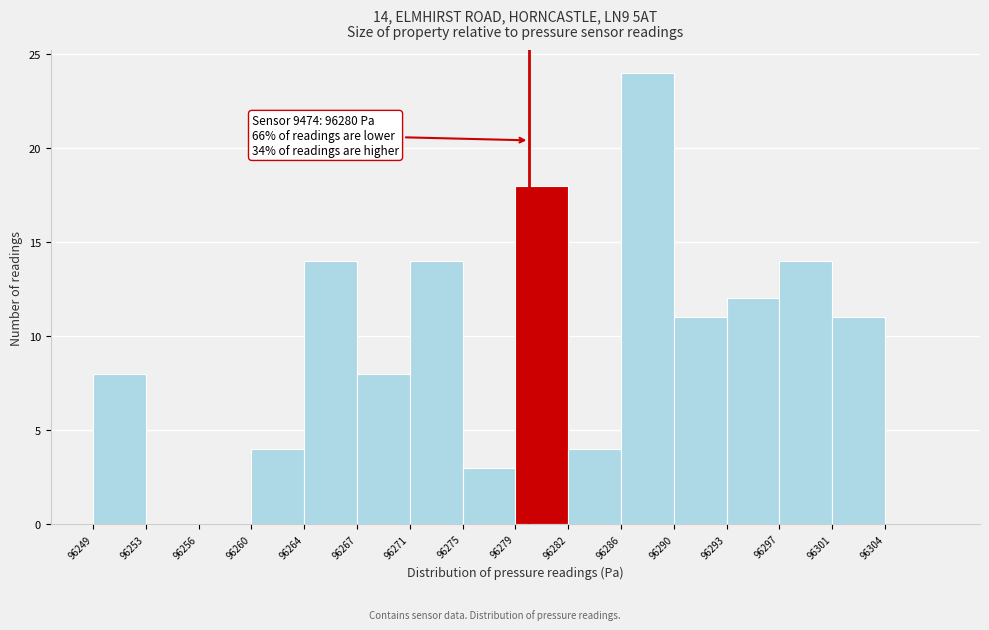

Reading left to right, what are all the values shown in this chart?

96249=8	96253=0	96256=0	96260=4	96264=14	96267=8	96271=14	96275=3	96279=18	96282=4	96286=24	96290=11	96293=12	96297=14	96301=11	96304=0